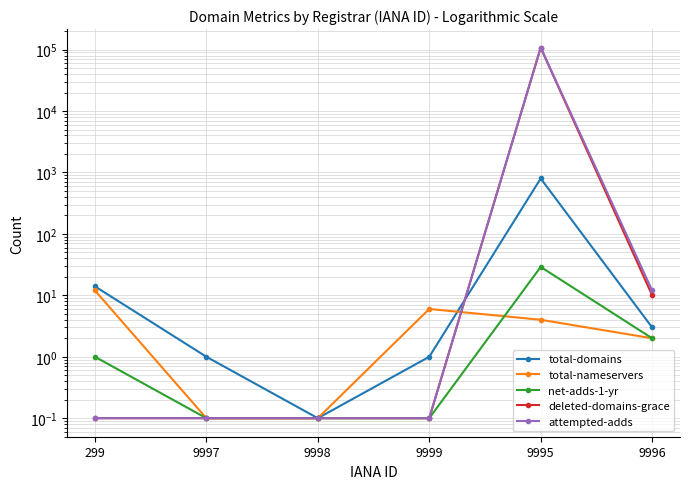

List the series in order of their peak value, lowest first.

total-nameservers, net-adds-1-yr, total-domains, deleted-domains-grace, attempted-adds